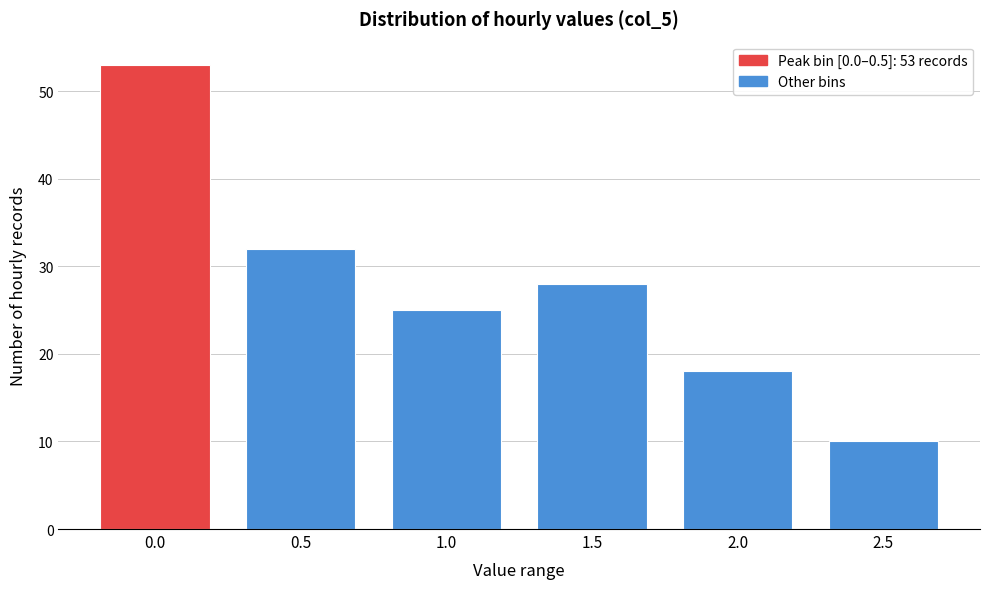

Reading left to right, extract all data points from this chart.

0.0=53	0.5=32	1.0=25	1.5=28	2.0=18	2.5=10